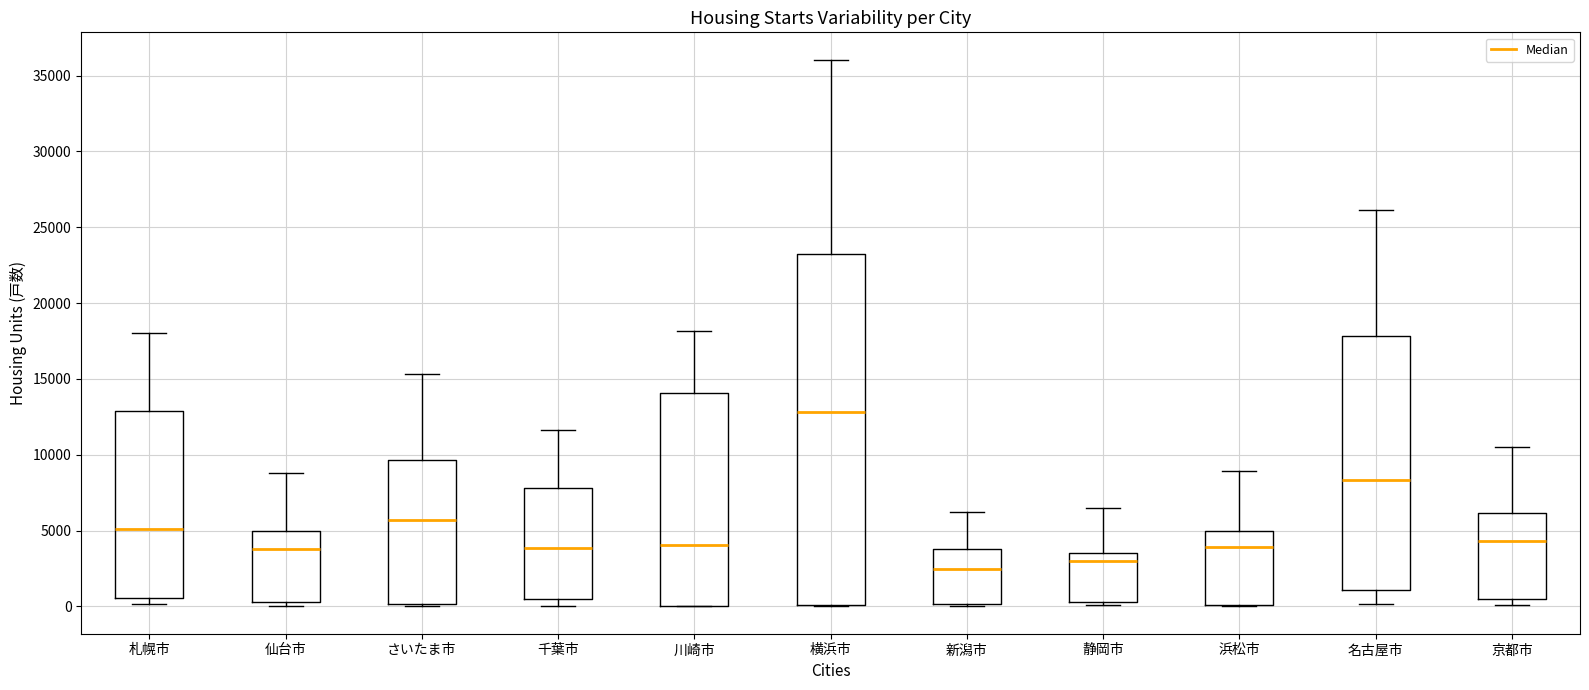

Where is the upper edge of the box for さいたま市 on the y-axis? The values are not printed on the chart, so give them approximately, as read against the axis.

9500